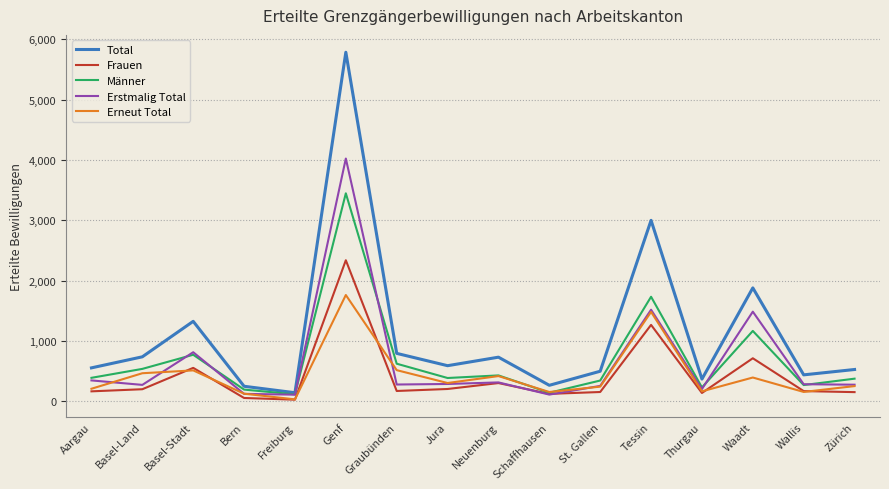

What is the total value across all series at Genf?

17349